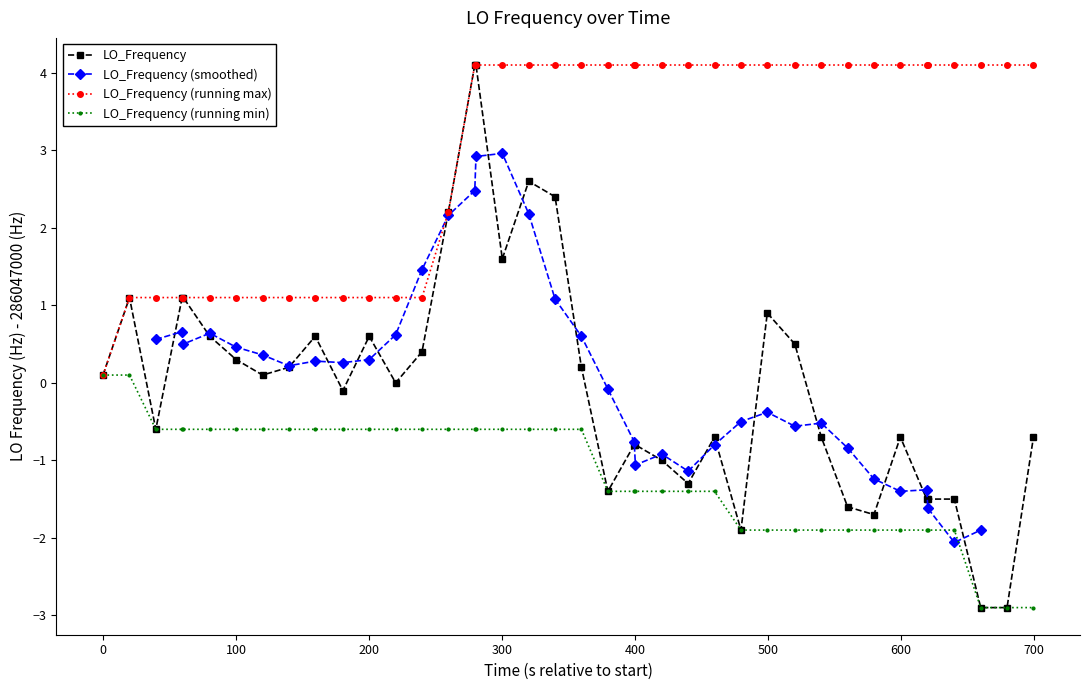

What is the lowest value of the LO_Frequency series?

-2.9